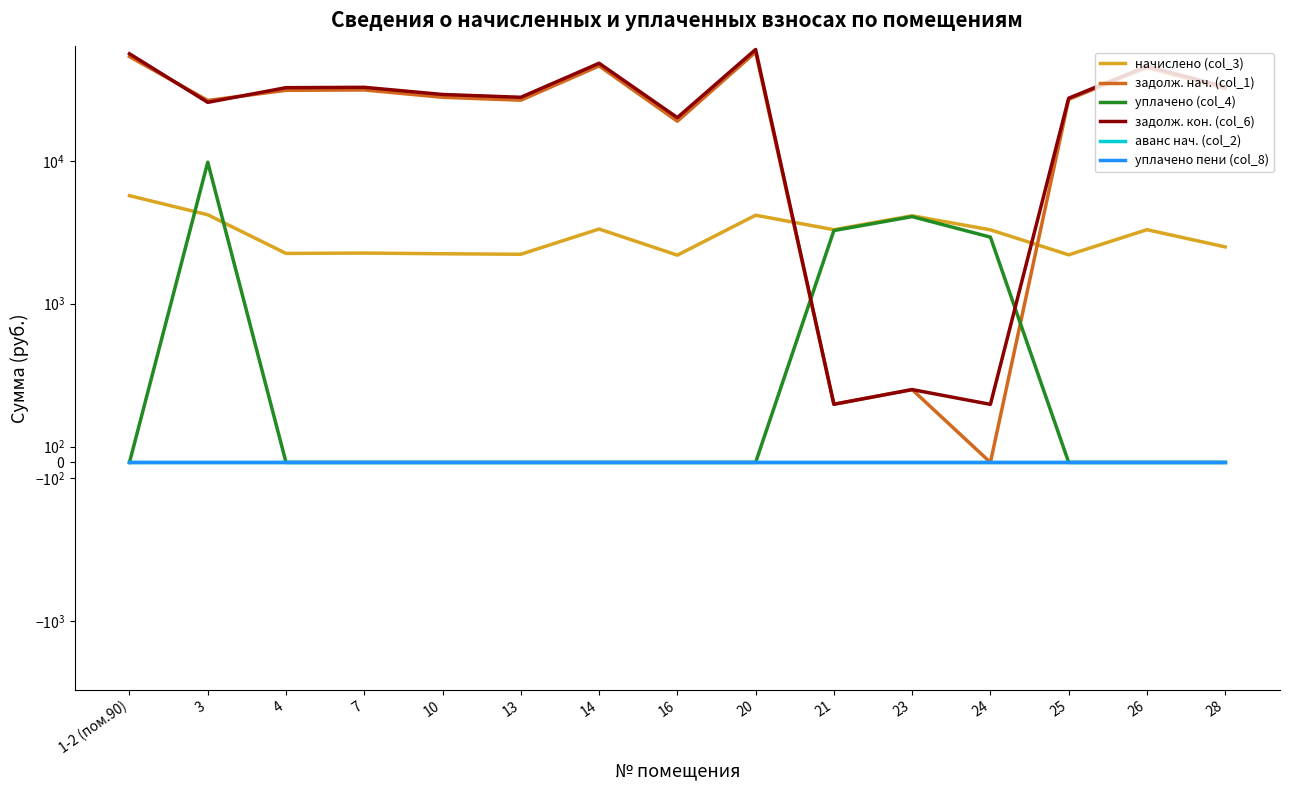

At which category does задолж. нач. (col_1) reach its first local peak?

7